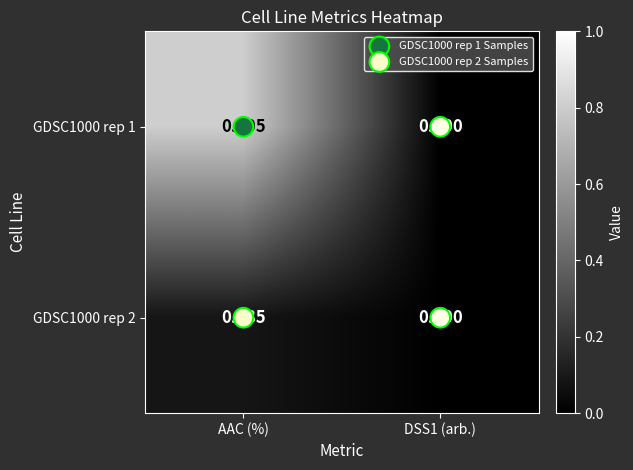

Is the value of GDSC1000 rep 2 at DSS1 (arb.) greater than the value of GDSC1000 rep 1 at AAC (%)?

No